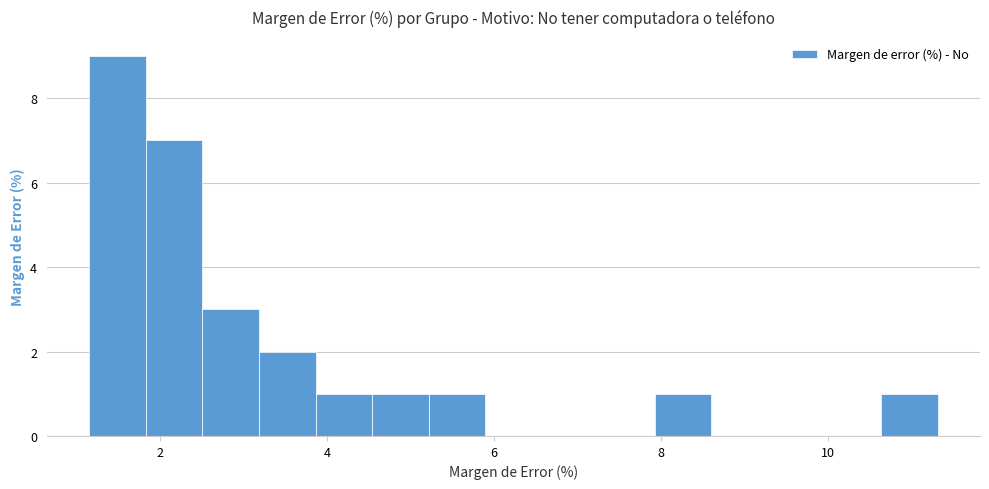

Read against the x-axis, roughly where is the centre of the tallest bar?

1.4